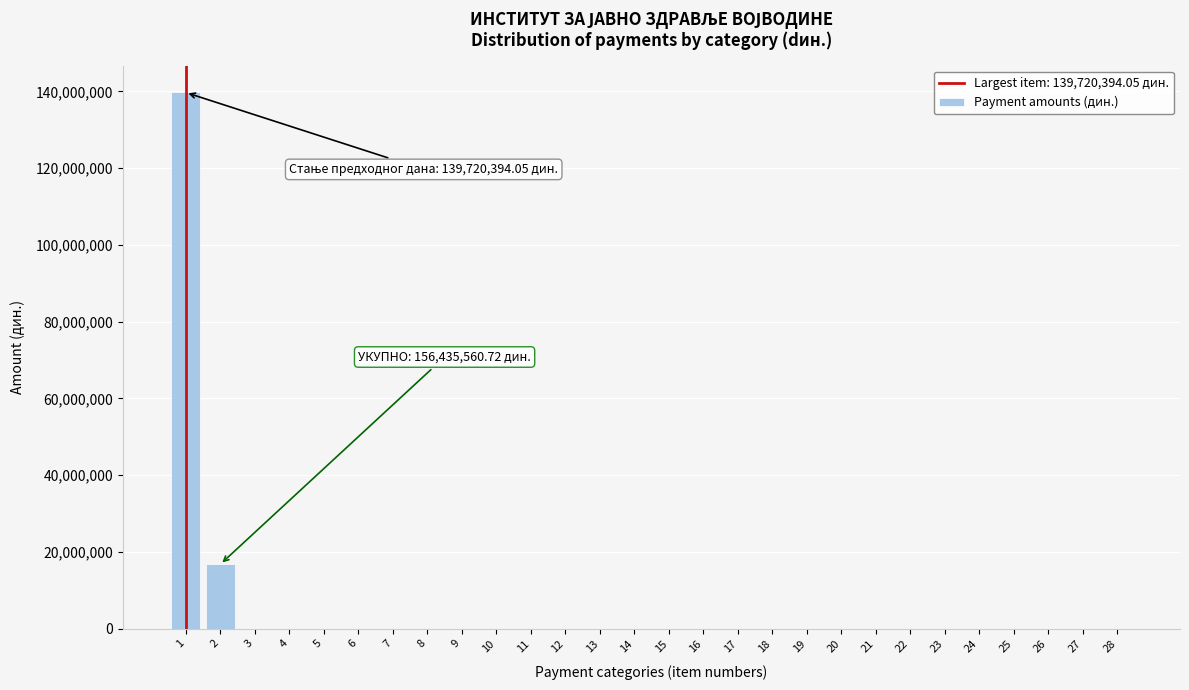

What is the sum of all values?

156652710.3